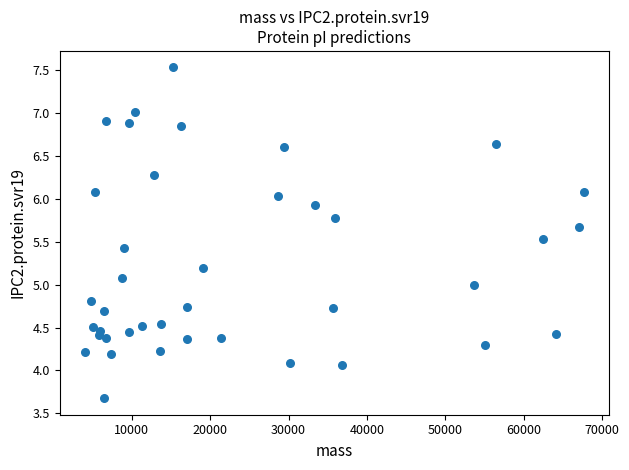

What is the range of X values (max minus min)?

63740.4